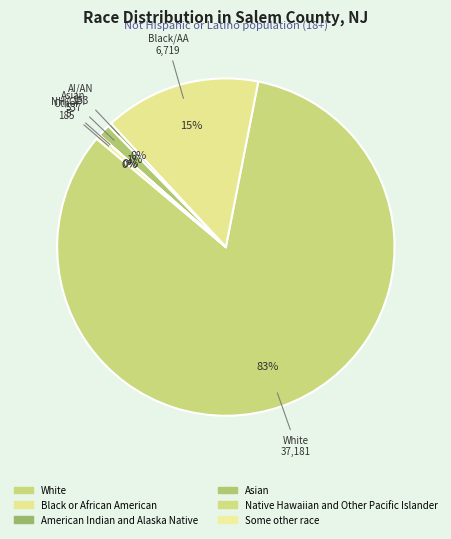

What is the majority slice?

White